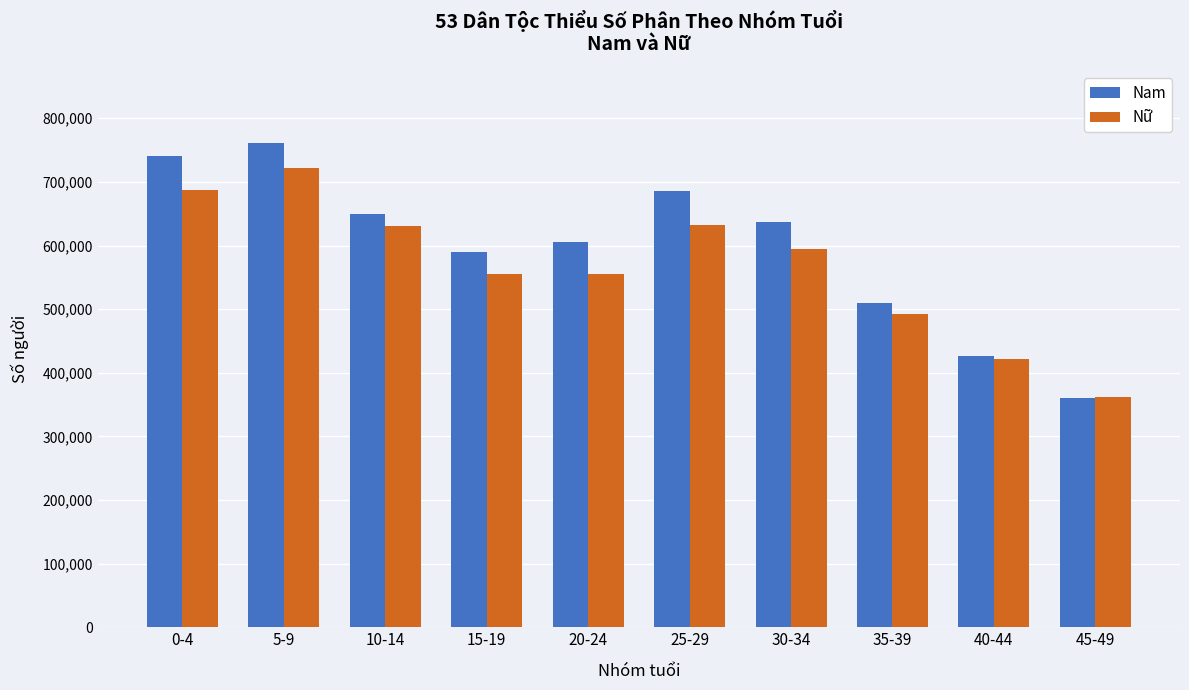

What is the spread (max minus min) of values at 35-39?

16784